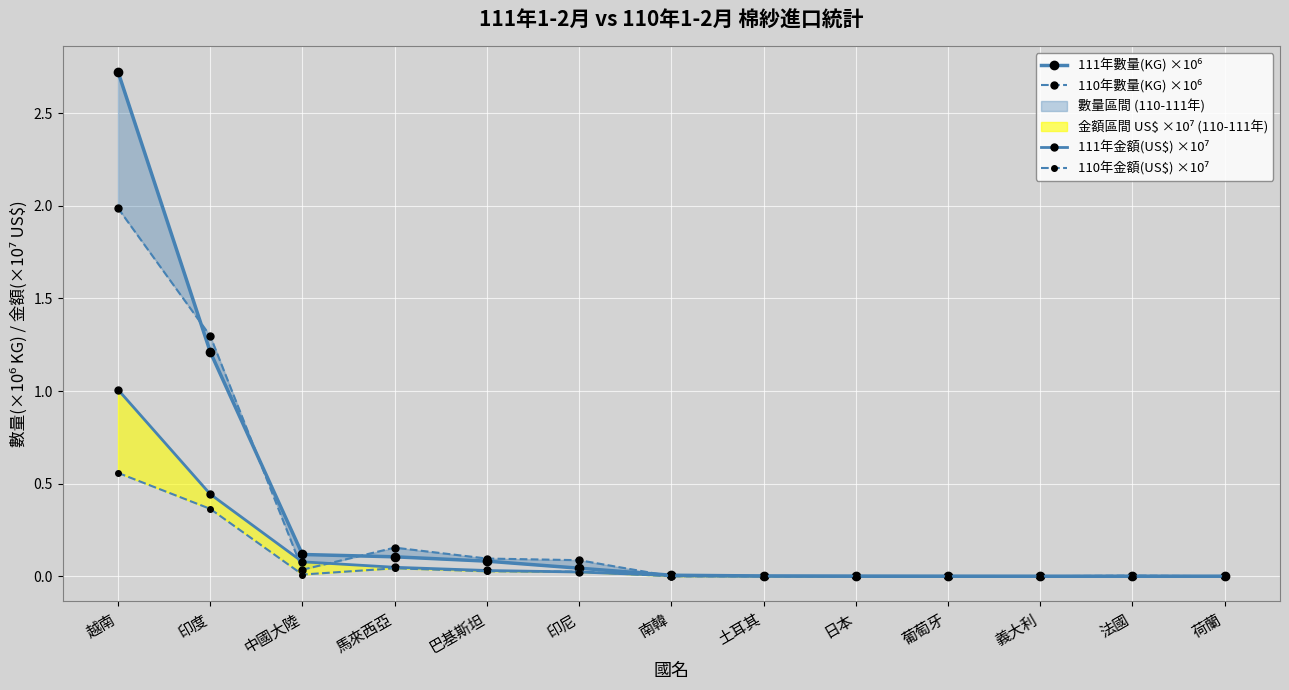

Is it true that 111年數量(KG) ×10⁶ equals 0.0 at 荷蘭?

True